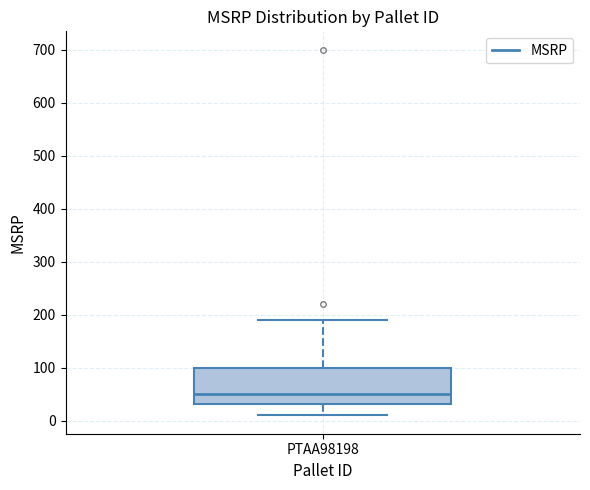

Transcribe this box plot: give where the median line is, the range the box spans, and where the two whiskers end, as read against the y-axis. The values are not printed on the chart, so give them approximately, as read against the axis.

median 50, box 30 to 100, whiskers 10 to 190